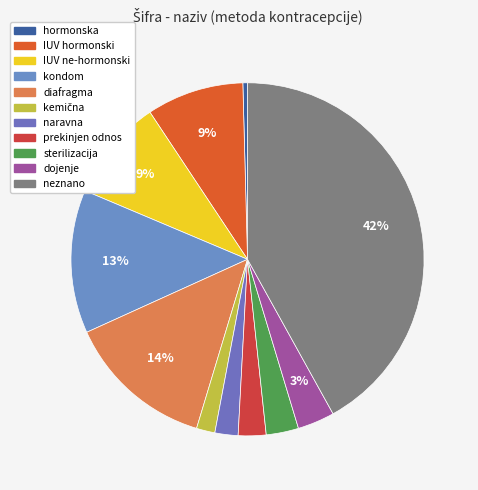

Is it true that diafragma is 14% of the pie?

True